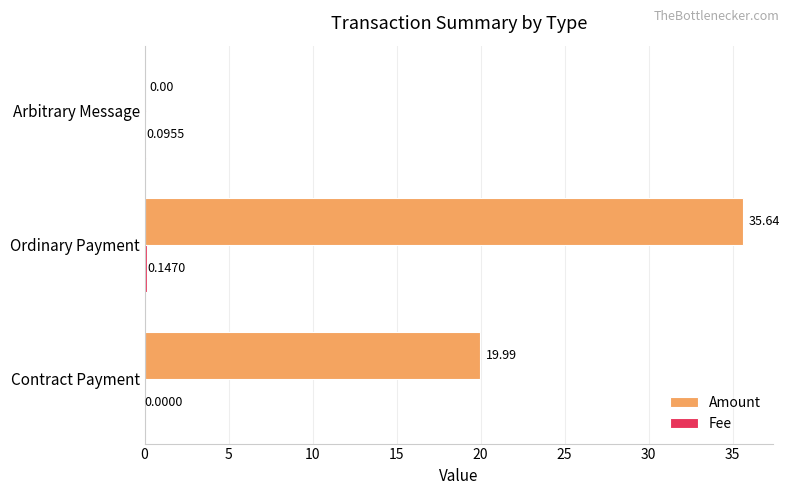

What is the sum of the Amount values at Contract Payment and Arbitrary Message?

20.0